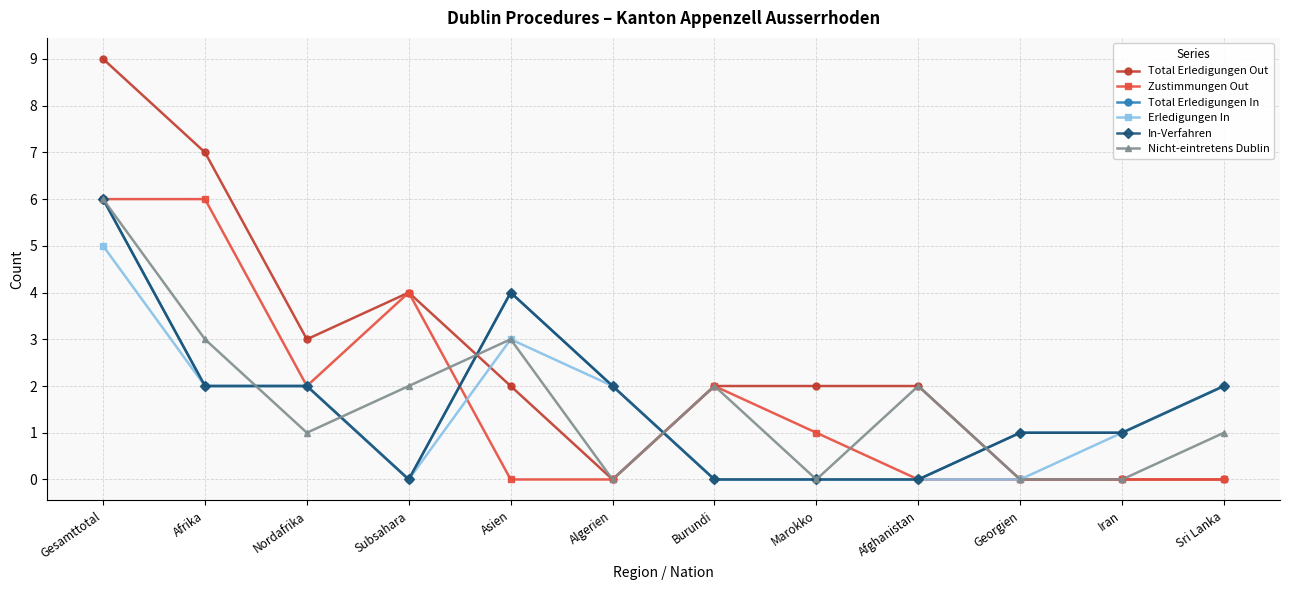

Does the chart have visible grid lines?

Yes